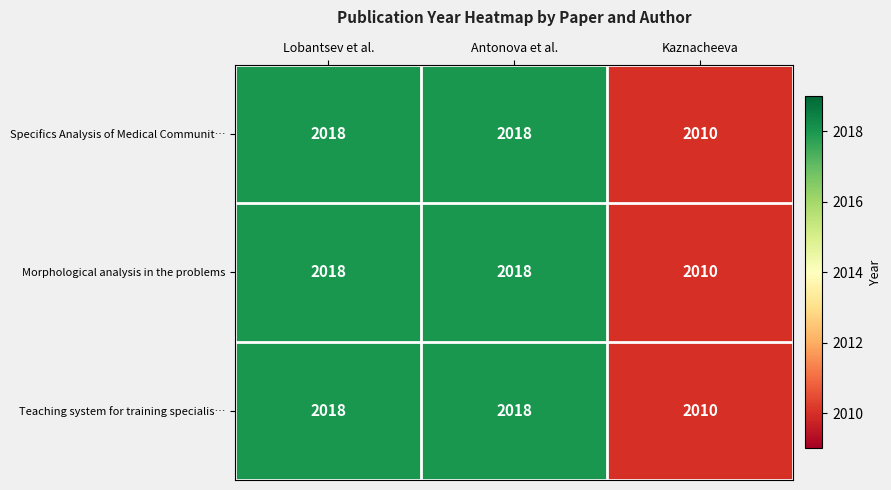

What is the average value of the Specifics Analysis of Medical Communit… series?

2015